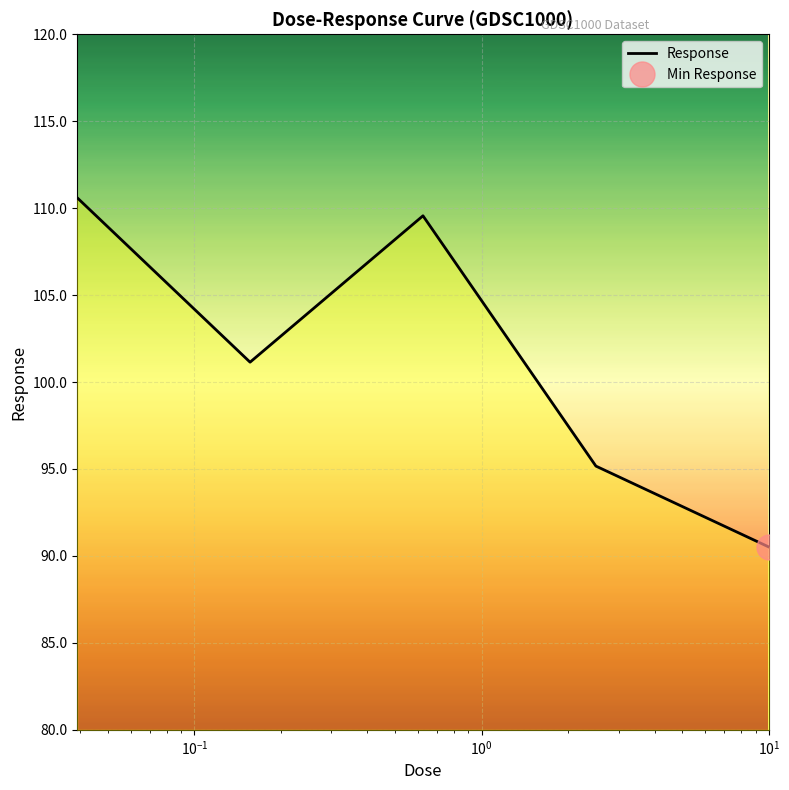

True or false: there are more than 2 points higher than both neighbors.

False